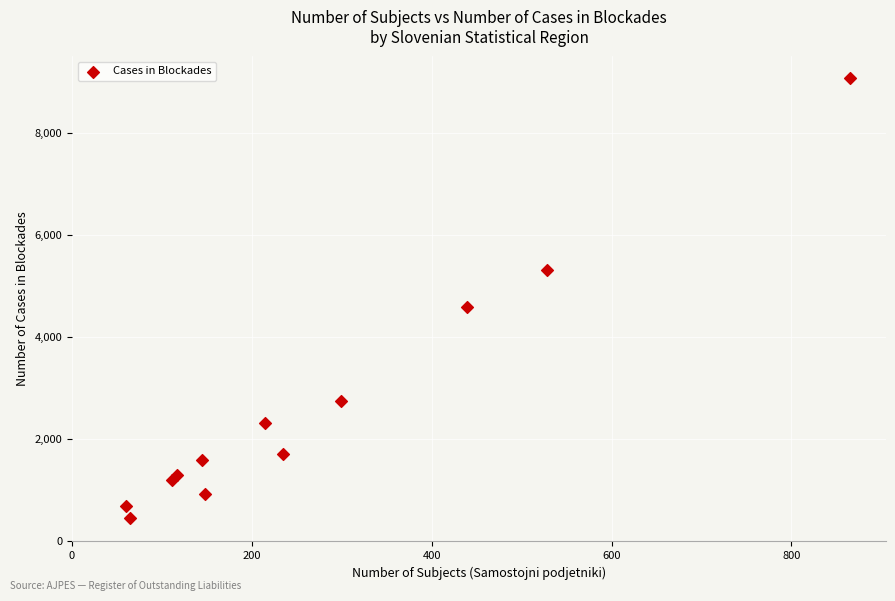

What is the range of X values (max minus min)?

805